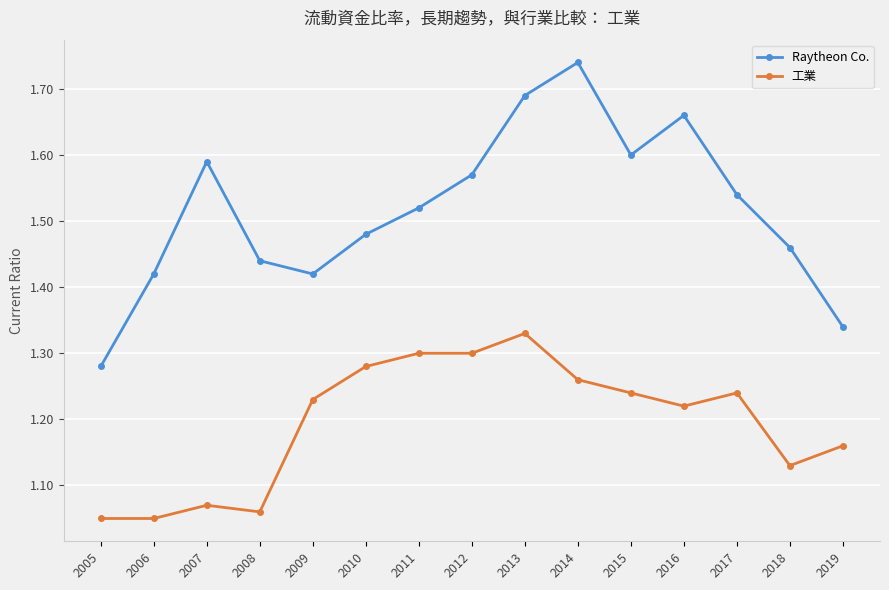

Count the Raytheon Co. values in the range 1 to 2.

15